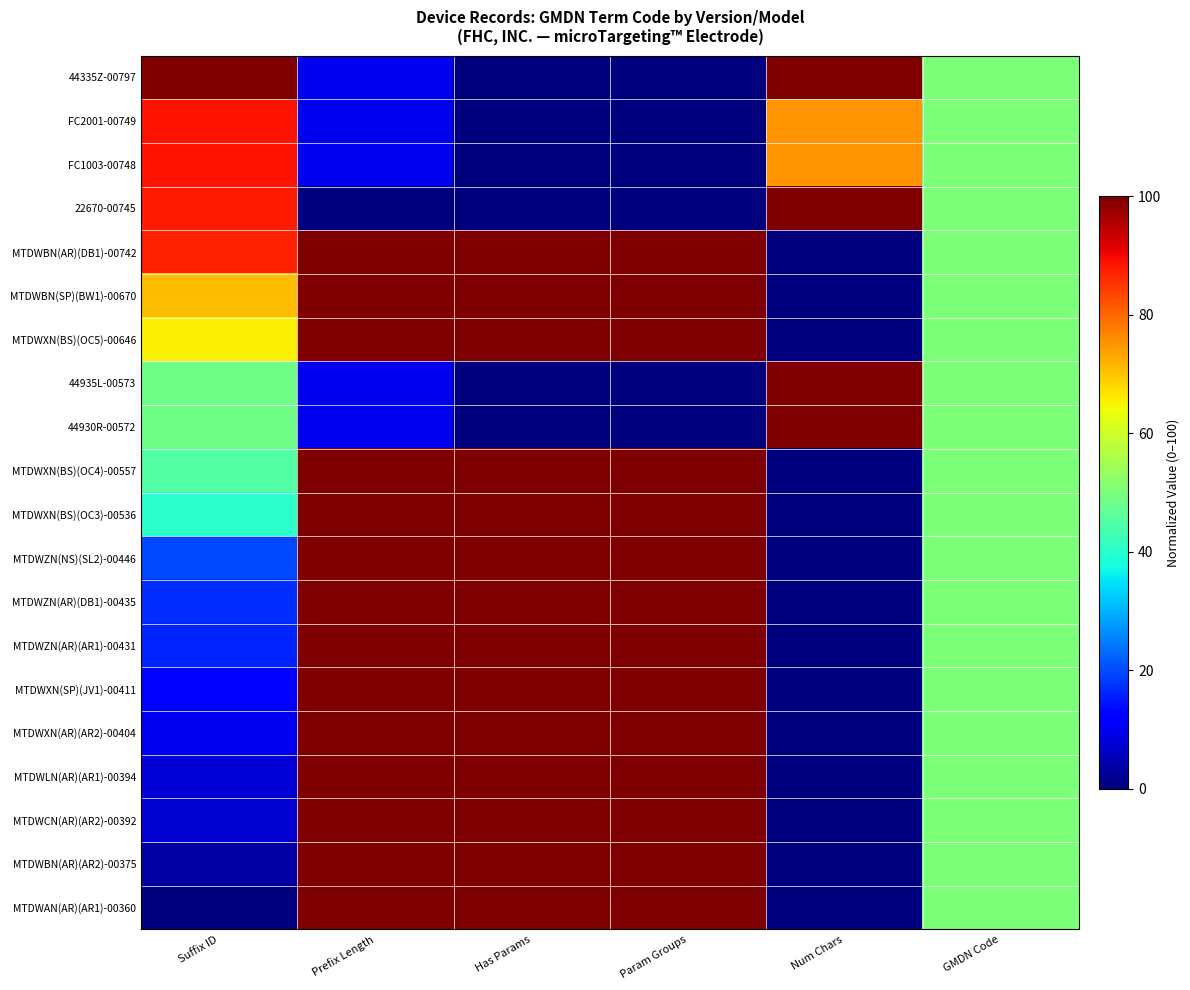

What is the difference between the highest and lowest values at Num Chars?

100.0